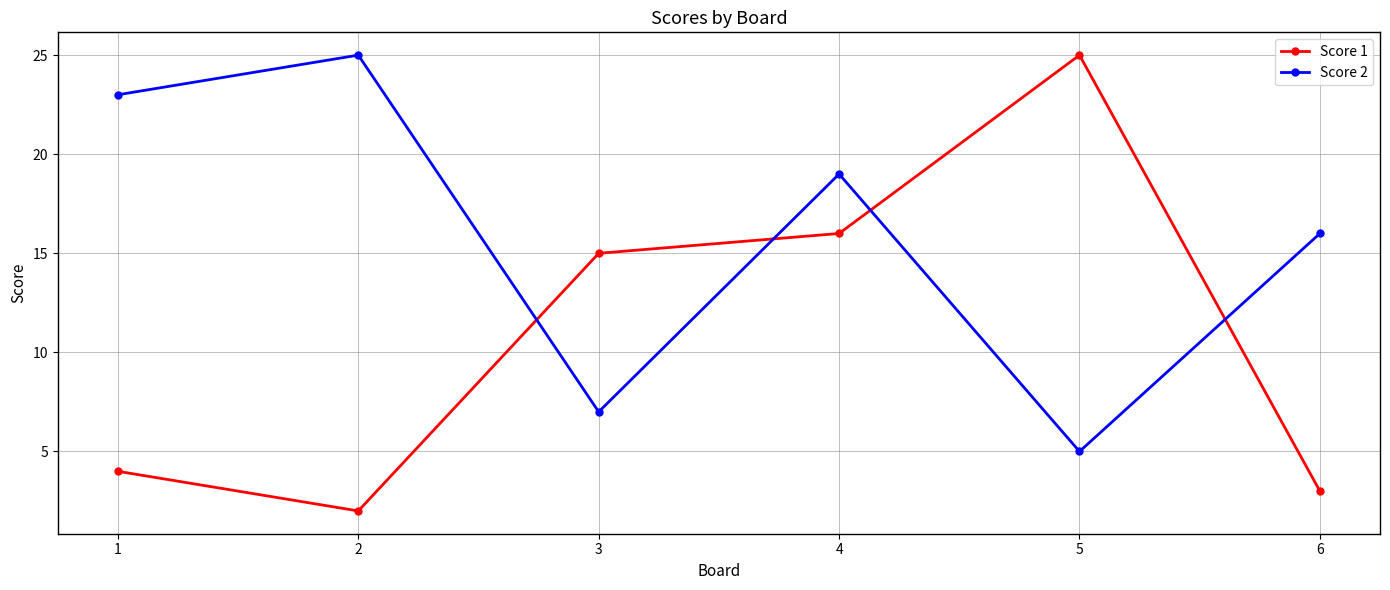

How many data points does each series have?

6